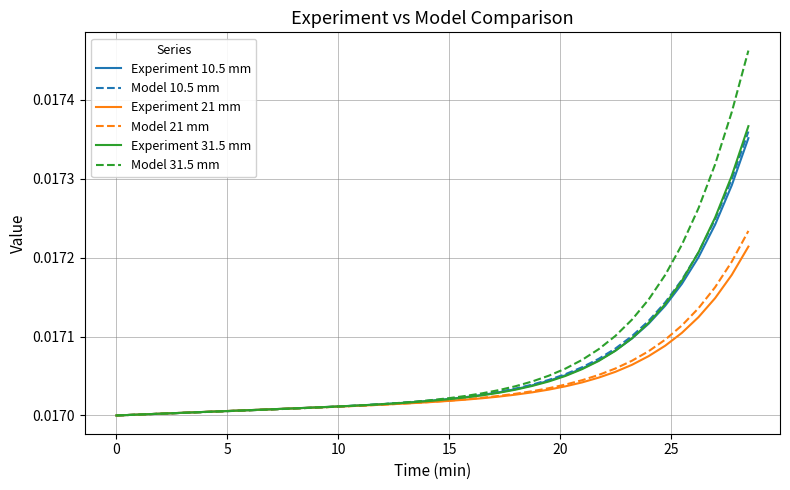

List the series in order of their peak value, highest first.

Model 31.5 mm, Experiment 31.5 mm, Model 10.5 mm, Experiment 10.5 mm, Model 21 mm, Experiment 21 mm